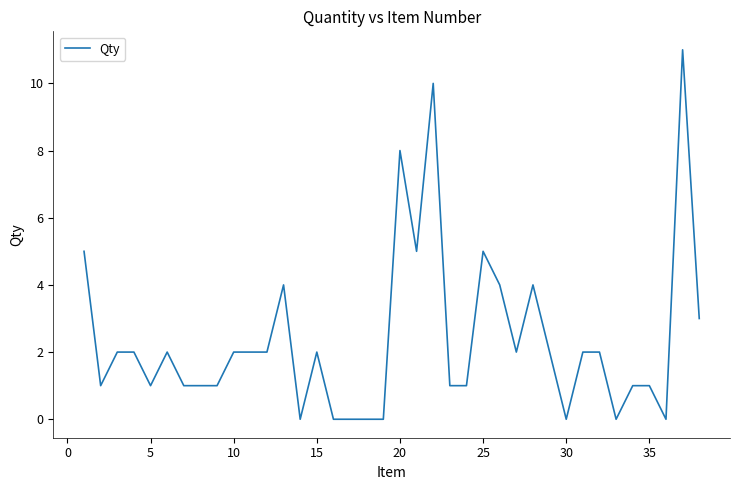

What is the maximum value shown in the chart?

11